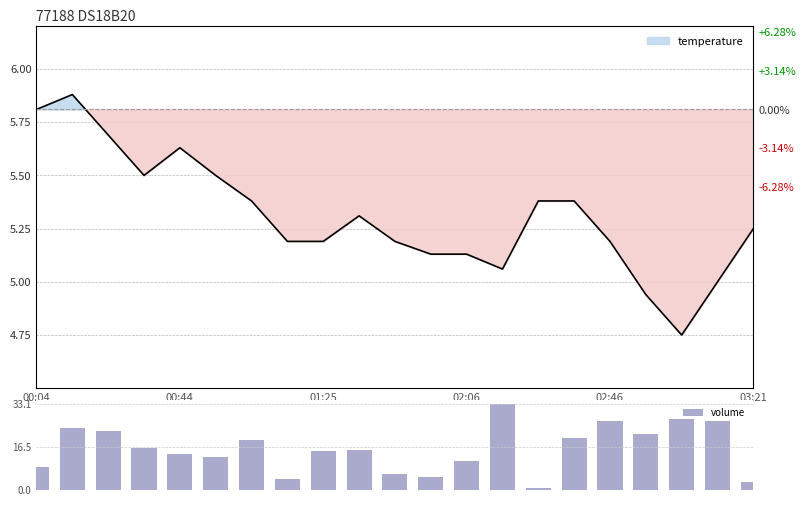

What is the minimum value for volume?

0.9